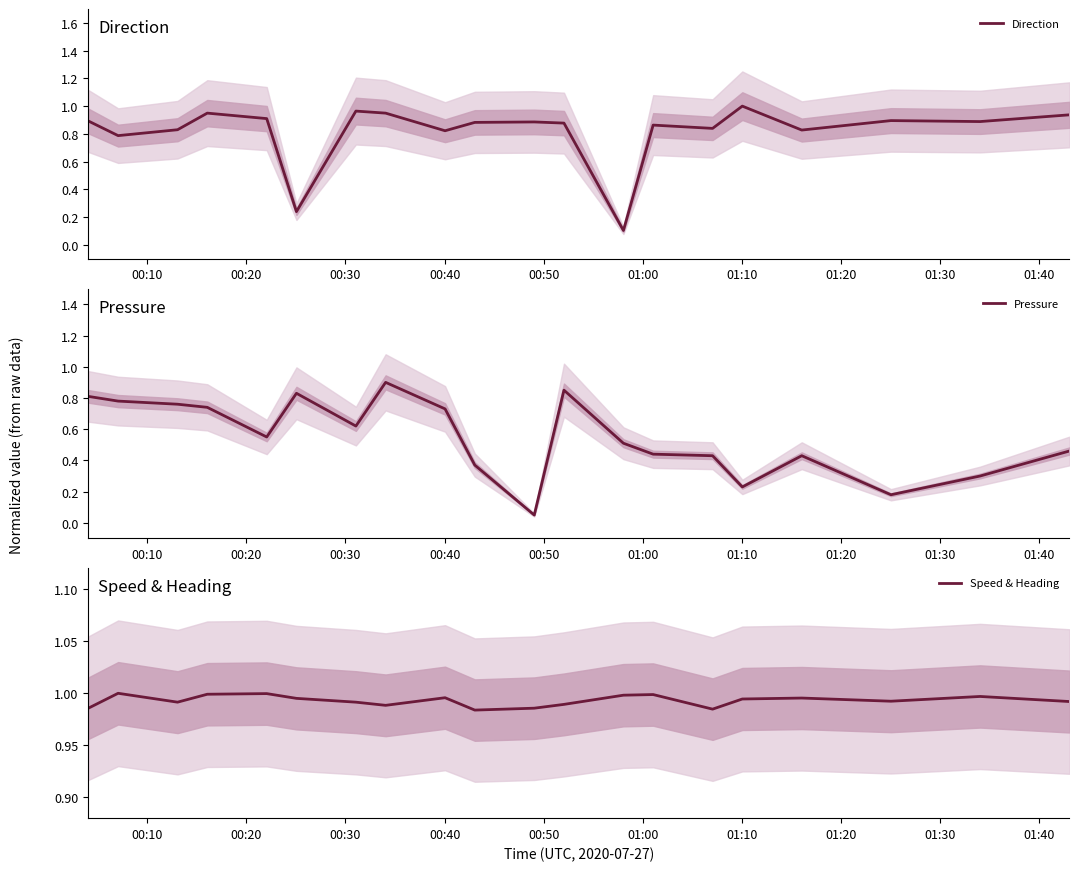

What is the smallest value displayed?

0.1